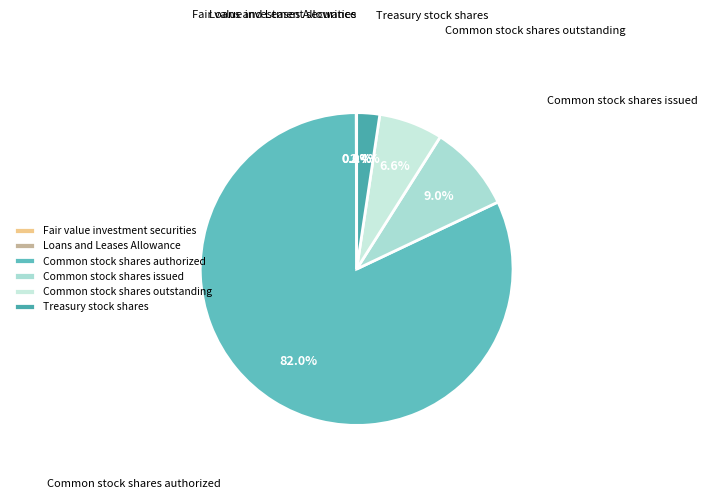

Is Common stock shares outstanding the majority of the pie?

No